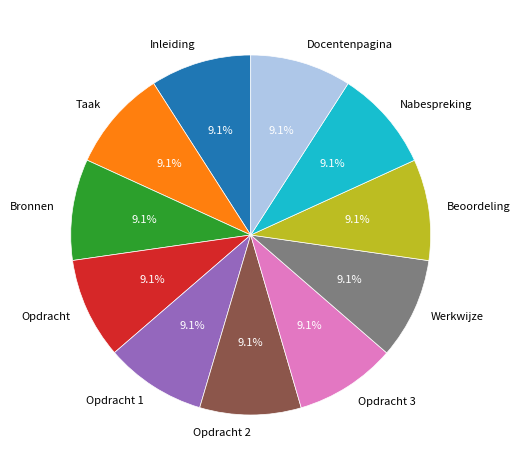

What percentage is the Opdracht 2 slice, to the nearest percent?

9%